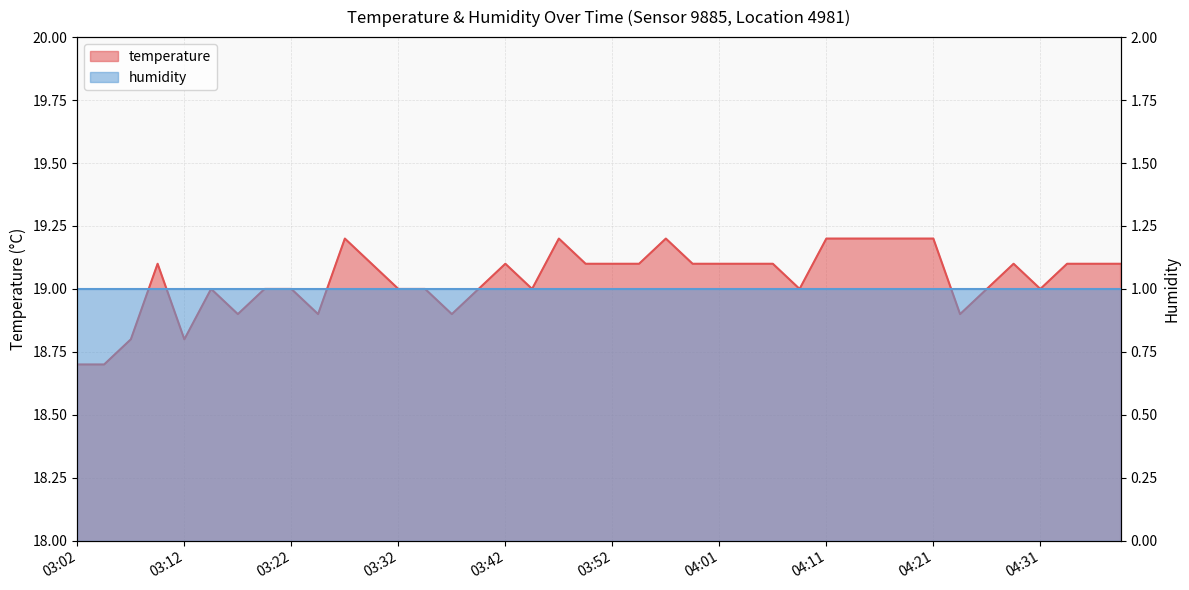

How many values are below 19?

8